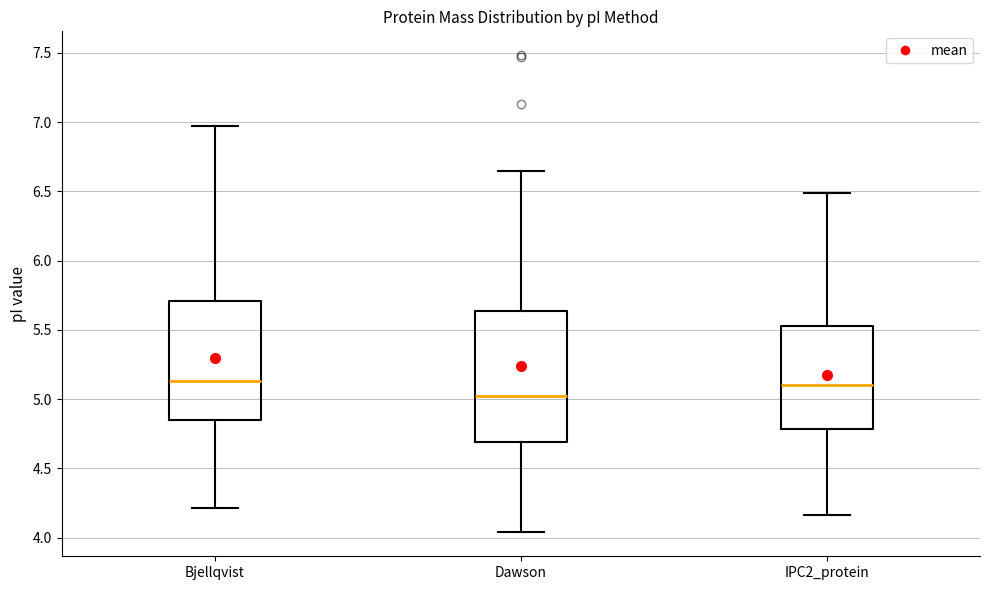

Reading left to right, transcribe this box plot: for each box, give where its median line is, the range the box spans, and where its two whiskers end, as read against the y-axis. The values are not printed on the chart, so give them approximately, as read against the axis.

Bjellqvist: median 5.15, box 4.85 to 5.70, whiskers 4.20 to 6.95
Dawson: median 5.00, box 4.70 to 5.65, whiskers 4.05 to 6.65
IPC2_protein: median 5.10, box 4.80 to 5.55, whiskers 4.15 to 6.50